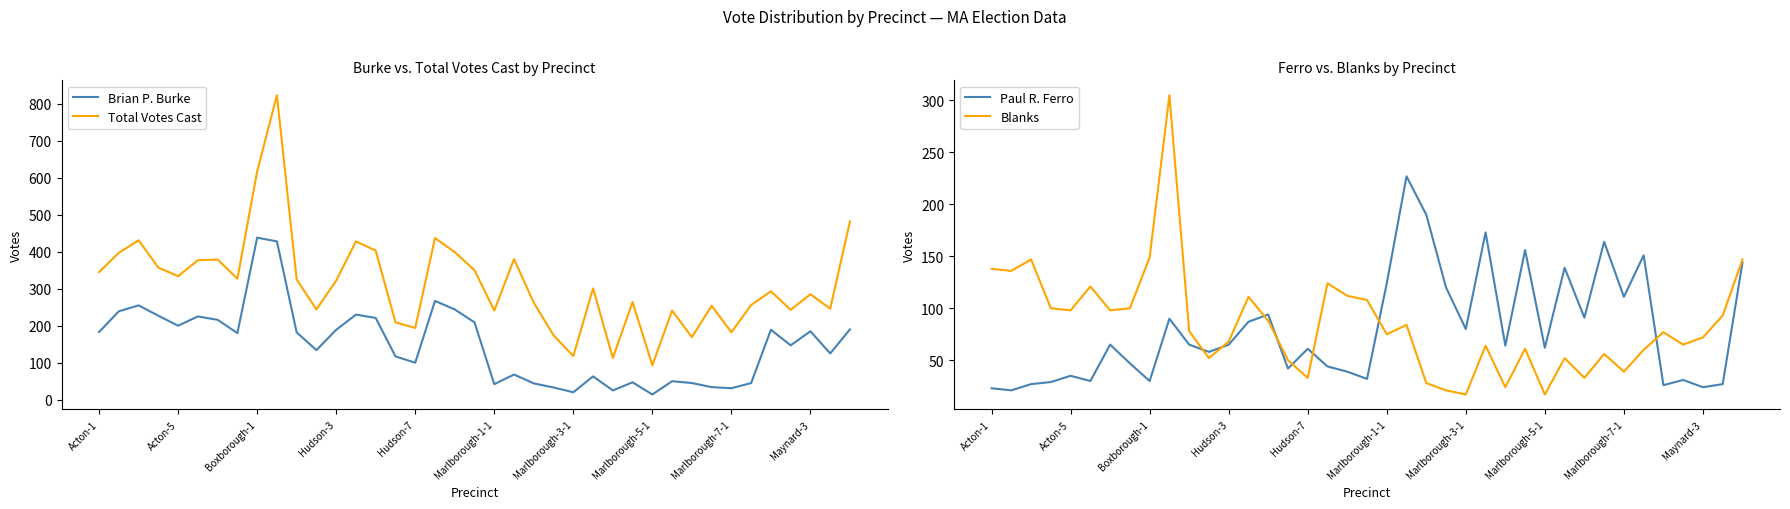

True or false: Brian P. Burke and Total Votes Cast intersect in this chart.

False